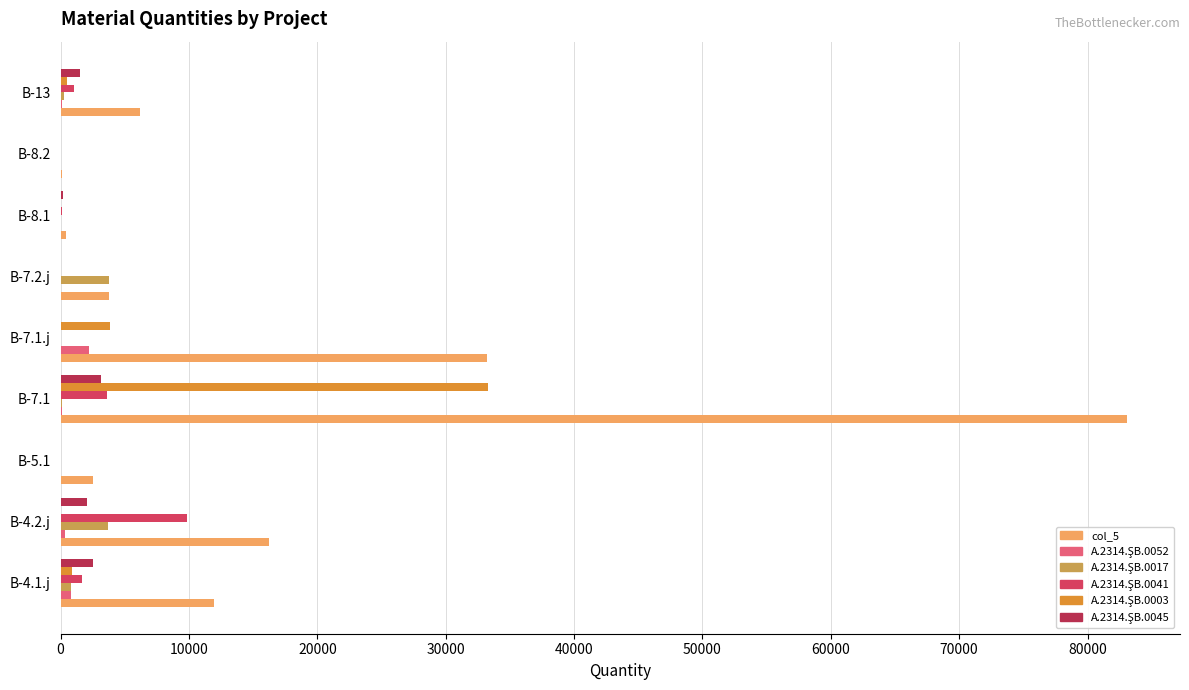

Which series has the largest total across all categories?

col_5